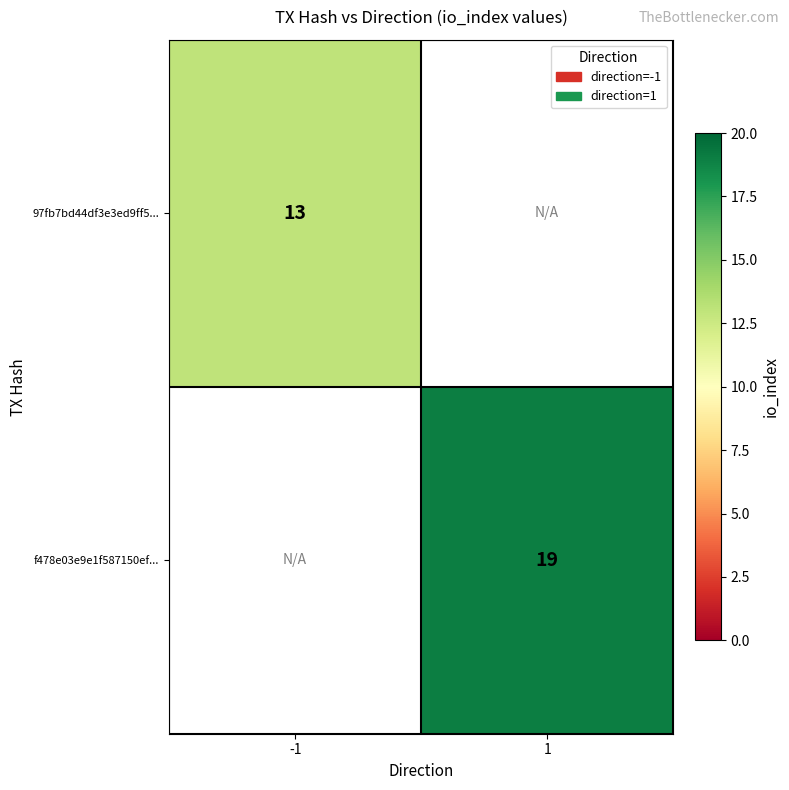

The 97fb7bd44df3e3ed9ff5... series shows 6 at -1. True or false?

False